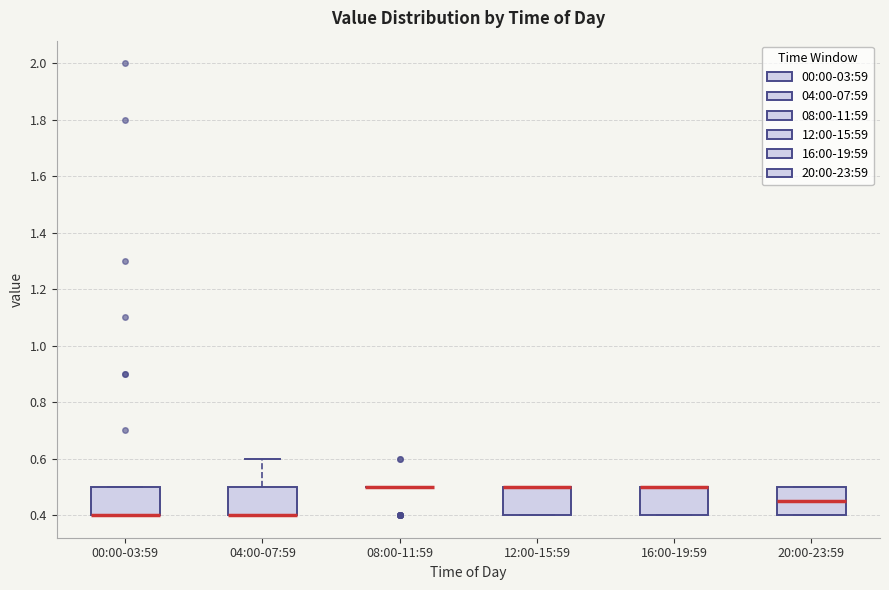

Reading left to right, transcribe this box plot: for each box, give where its median line is, the range the box spans, and where its two whiskers end, as read against the y-axis. The values are not printed on the chart, so give them approximately, as read against the axis.

00:00-03:59: median 0.40 (drawn on the box's lower edge), box 0.40 to 0.50, whiskers 0.40 to 0.50
04:00-07:59: median 0.40 (drawn on the box's lower edge), box 0.40 to 0.50, whiskers 0.40 to 0.60
08:00-11:59: box collapsed to a line at 0.50, whiskers 0.50 to 0.50
12:00-15:59: median 0.50 (drawn on the box's upper edge), box 0.40 to 0.50, whiskers 0.40 to 0.50
16:00-19:59: median 0.50 (drawn on the box's upper edge), box 0.40 to 0.50, whiskers 0.40 to 0.50
20:00-23:59: median 0.46, box 0.40 to 0.50, whiskers 0.40 to 0.50